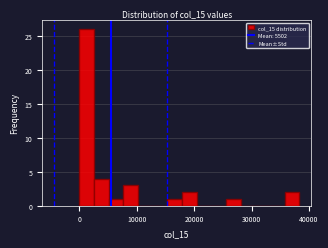

Read against the x-axis, roughly where is the centre of the tallest bar?

1000